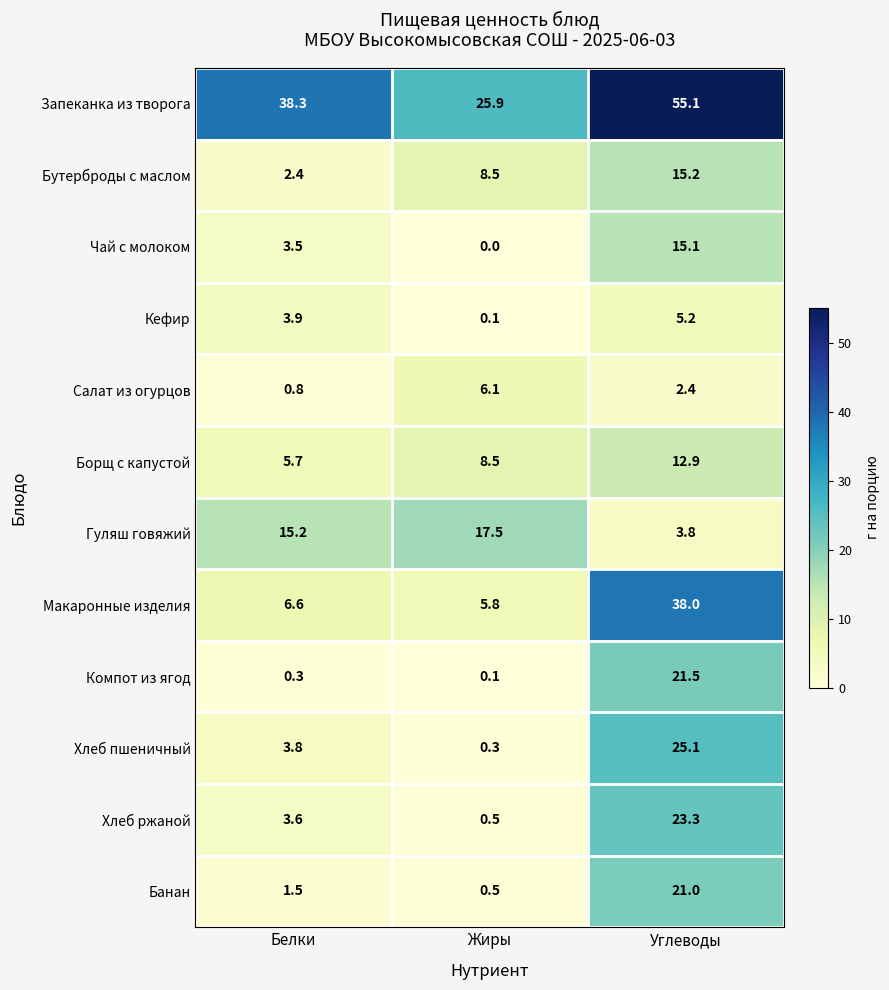

What is the spread (max minus min) of values at Жиры?

25.9